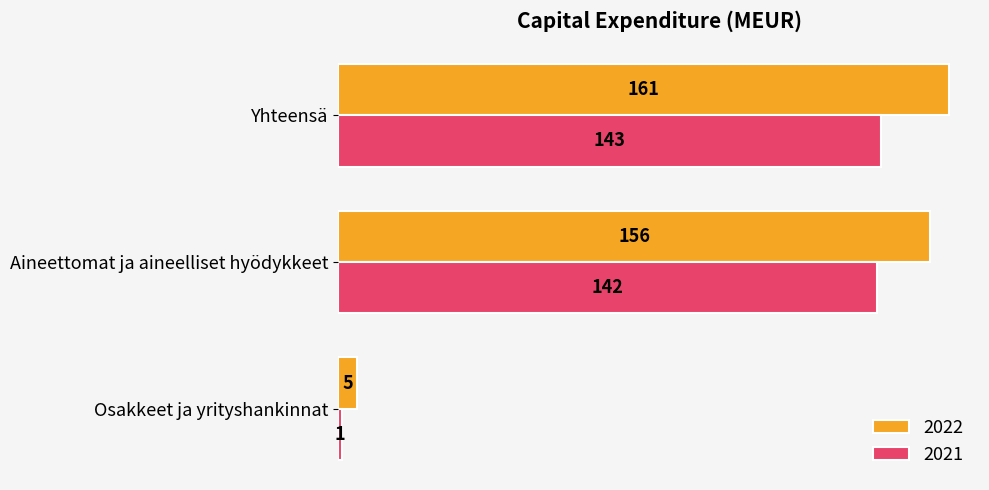

Which series has the largest range (max minus min)?

2022